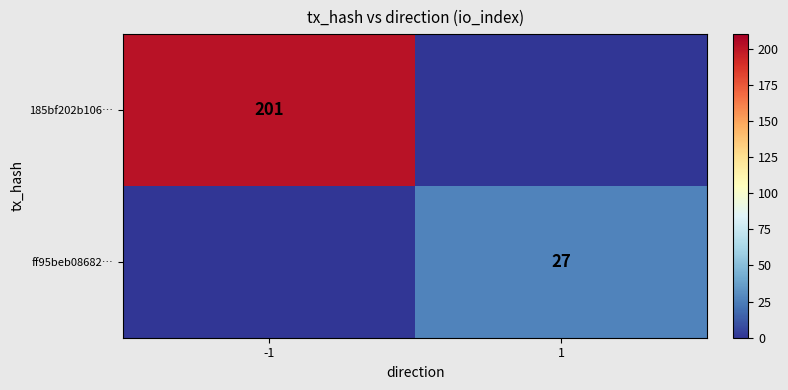

Is it true that ff95beb08682… equals 27 at 1?

True